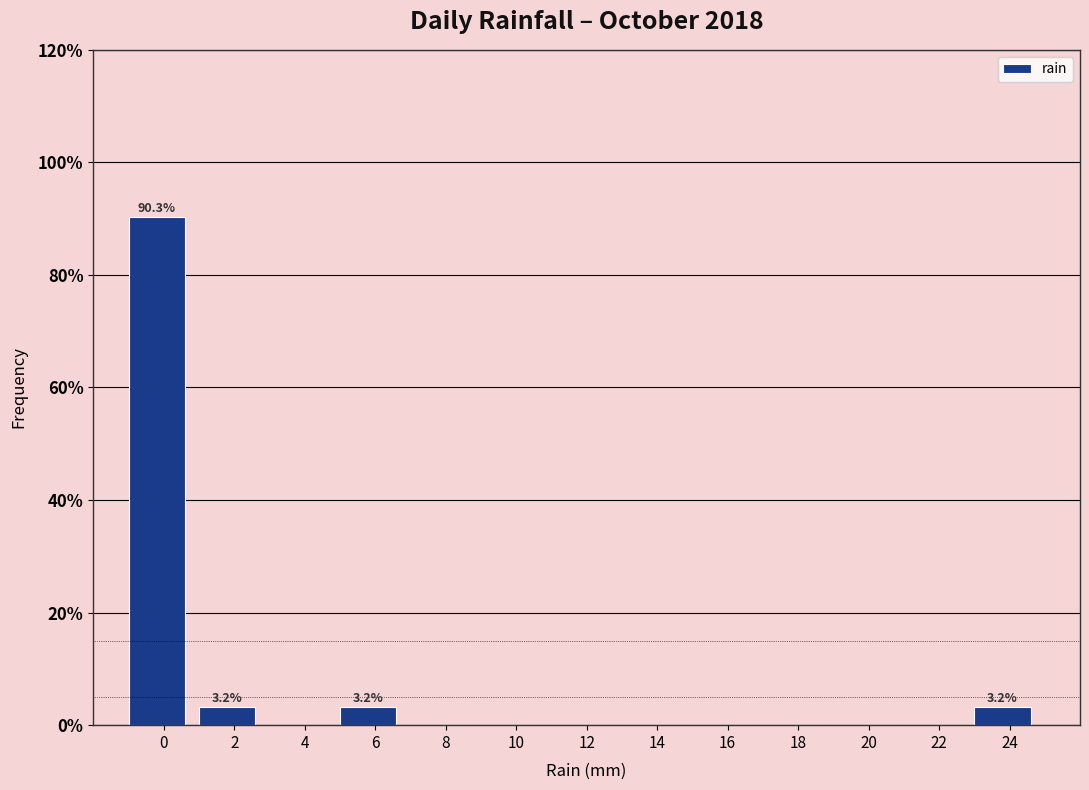

Reading left to right, what are all the values shown in this chart?

0=90.3	2=3.2	4=0.0	6=3.2	8=0.0	10=0.0	12=0.0	14=0.0	16=0.0	18=0.0	20=0.0	22=0.0	24=3.2